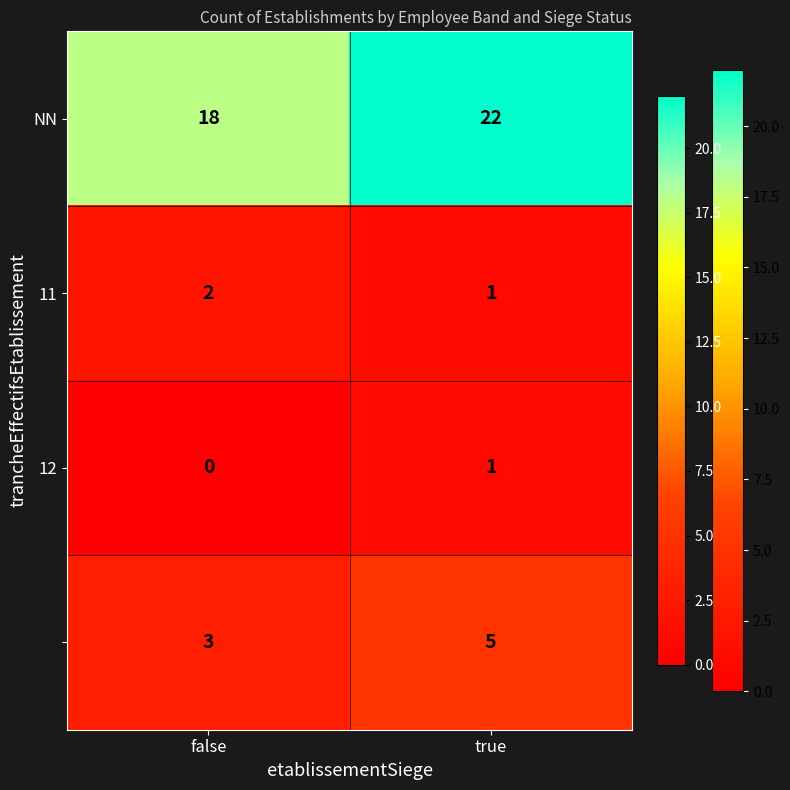

What is the spread (max minus min) of values at true?

21